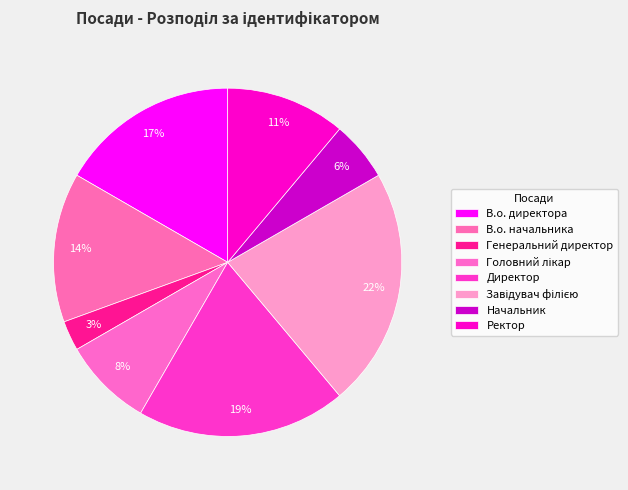

True or false: В.о. начальника accounts for 19% of the total.

False